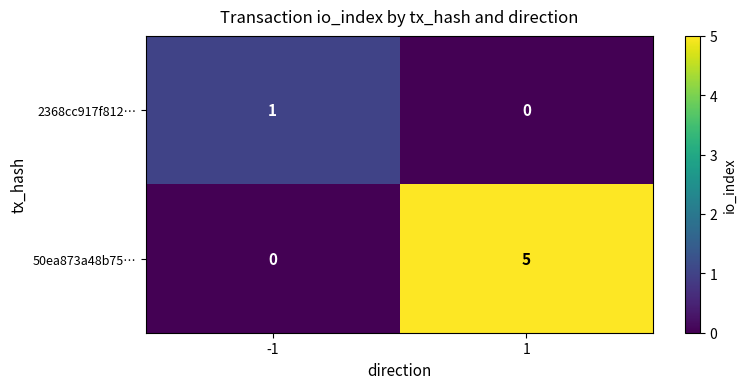

What is the difference between the highest and lowest values at 1?

5